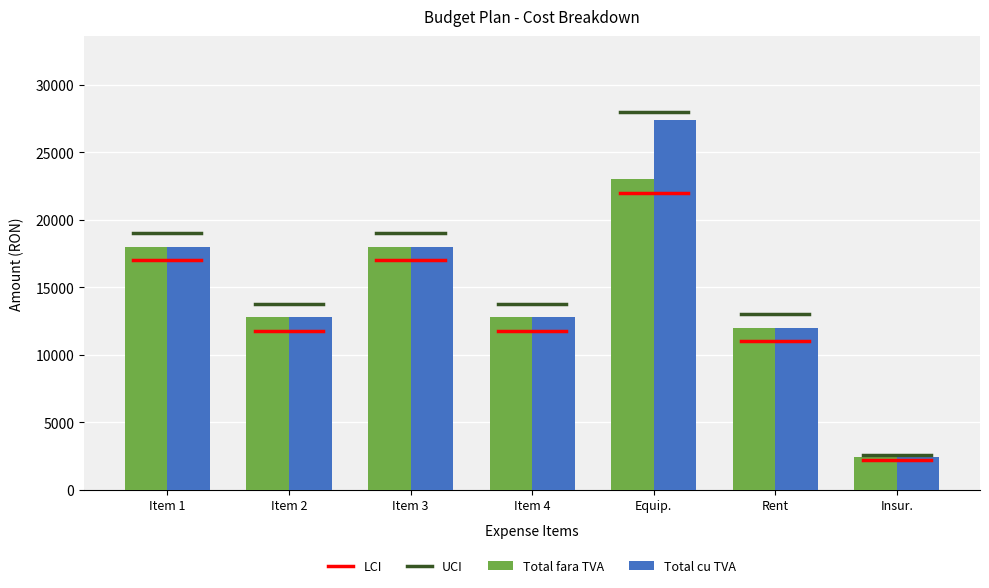

What is the maximum value shown in the chart?

27370